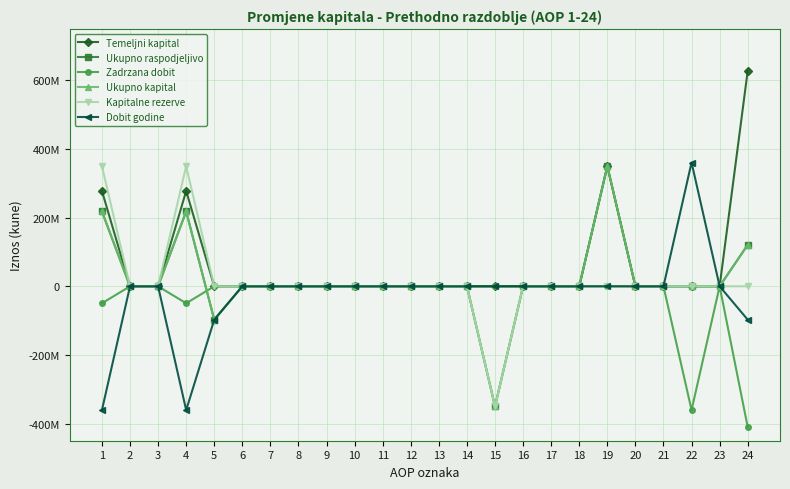

Is this an area chart (filled region under the line)?

No